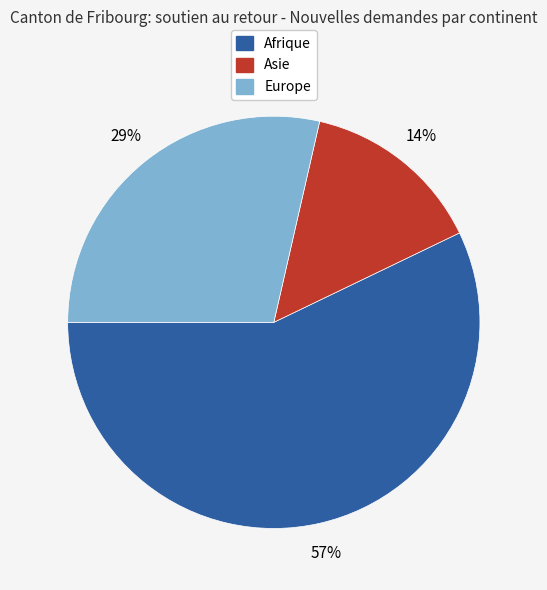

To the nearest percent, what is the combined percentage of Europe and Afrique?

86%